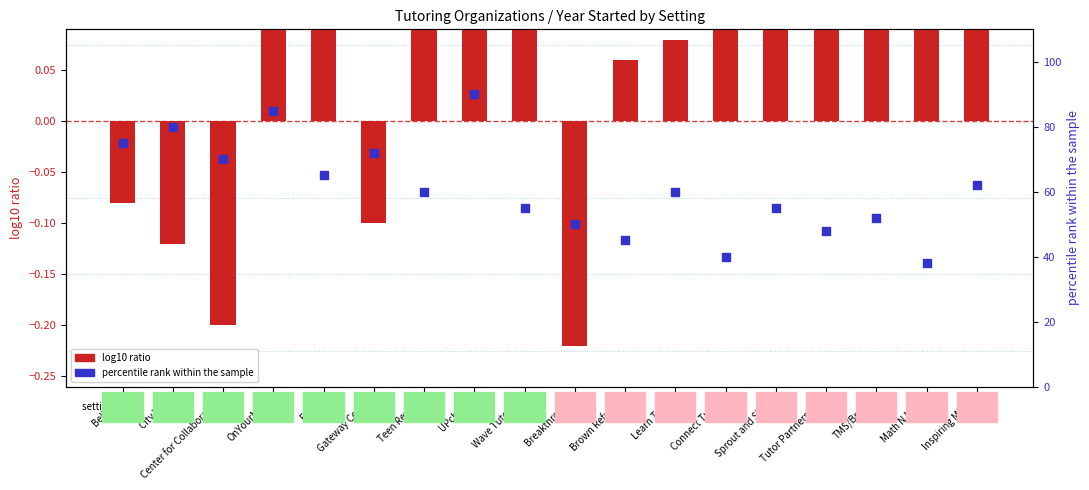

Which series has the largest total across all categories?

percentile rank within the sample